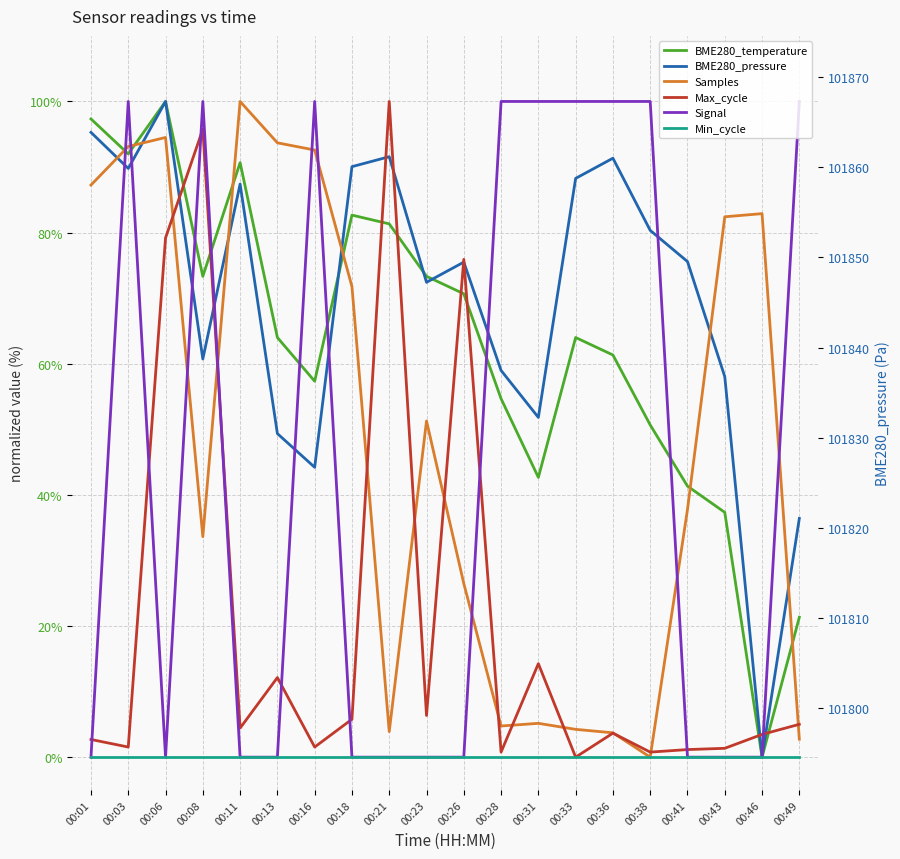

Reading left to right, what are all the values shown in this chart?

BME280_temperature: 97.3	92.0	100.0	73.3	90.7	64.0	57.3	82.7	81.3	73.3	70.7	54.7	42.7	64.0	61.3	50.7	41.3	37.3	0.0	21.3
BME280_pressure: 95.3	89.8	100.0	60.7	87.4	49.3	44.2	90.1	91.6	72.4	75.5	59.0	51.8	88.3	91.3	80.3	75.6	58.0	0.0	36.4
Samples: 87.3	93.1	94.5	33.6	100.0	93.7	92.6	71.8	3.9	51.3	26.5	4.8	5.2	4.2	3.7	0.0	37.8	82.4	82.9	2.7
Max_cycle: 2.7	1.5	79.2	95.8	4.4	12.1	1.5	5.8	100.0	6.4	75.9	0.8	14.3	0.0	3.7	0.8	1.2	1.3	3.5	5.0
Signal: 0.0	100.0	0.0	100.0	0.0	0.0	100.0	0.0	0.0	0.0	0.0	100.0	100.0	100.0	100.0	100.0	0.0	0.0	0.0	100.0
Min_cycle: 0.0	0.0	0.0	0.0	0.0	0.0	0.0	0.0	0.0	0.0	0.0	0.0	0.0	0.0	0.0	0.0	0.0	0.0	0.0	0.0